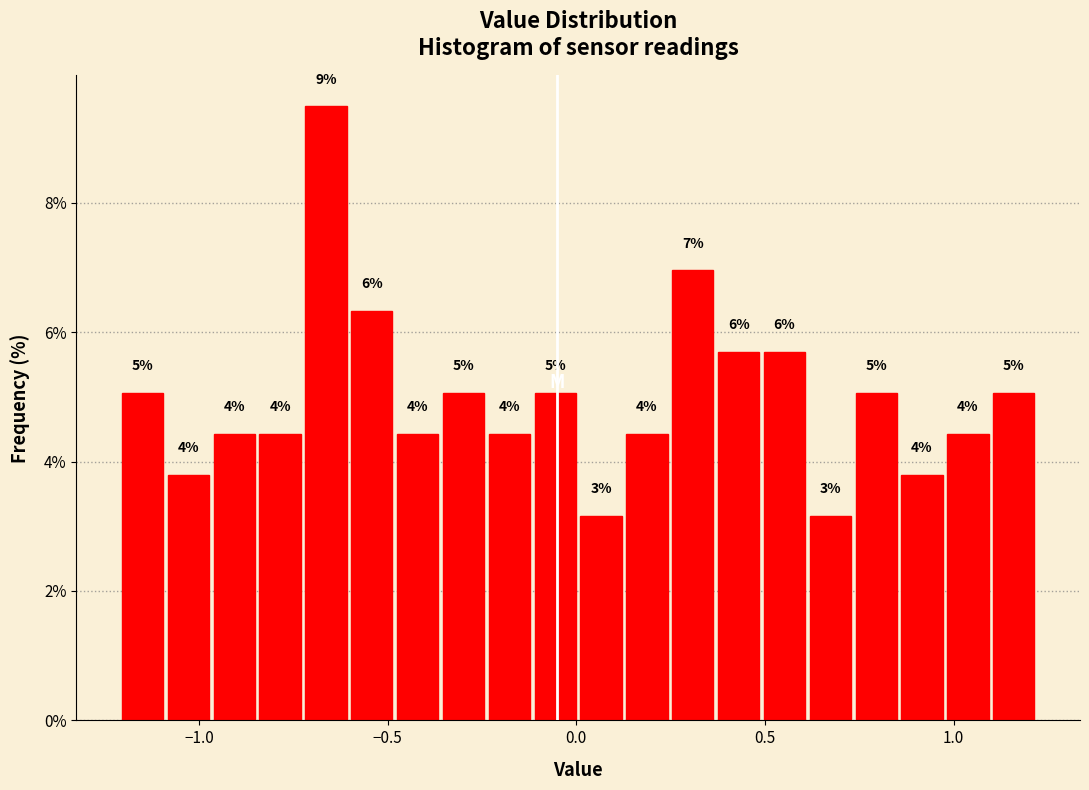

Around what value on the x-axis is the tallest bar? Give the approximate position of its centre, as read against the axis.

-0.65